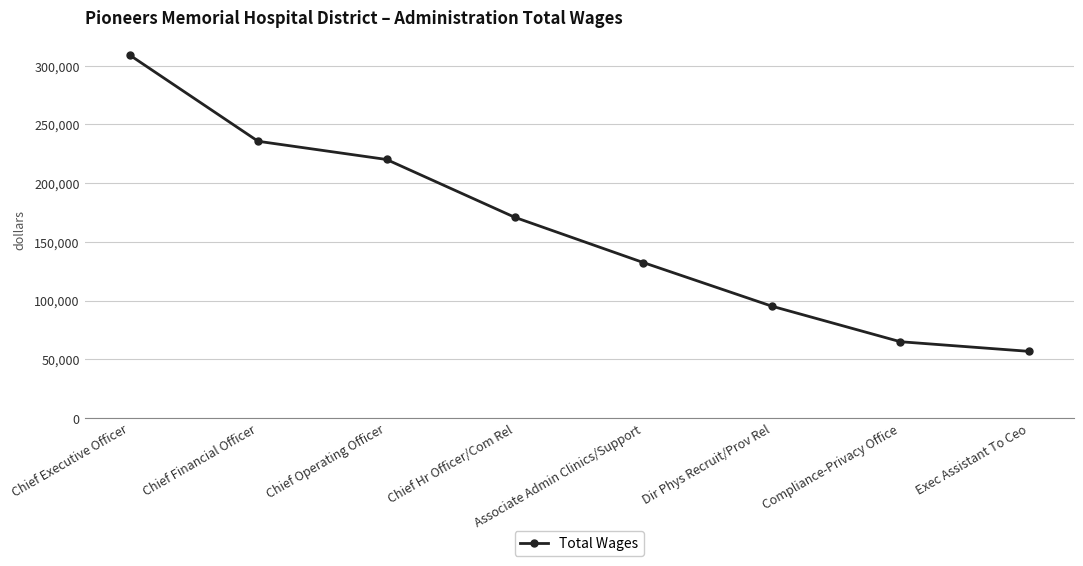

What is the minimum value shown in the chart?

56857